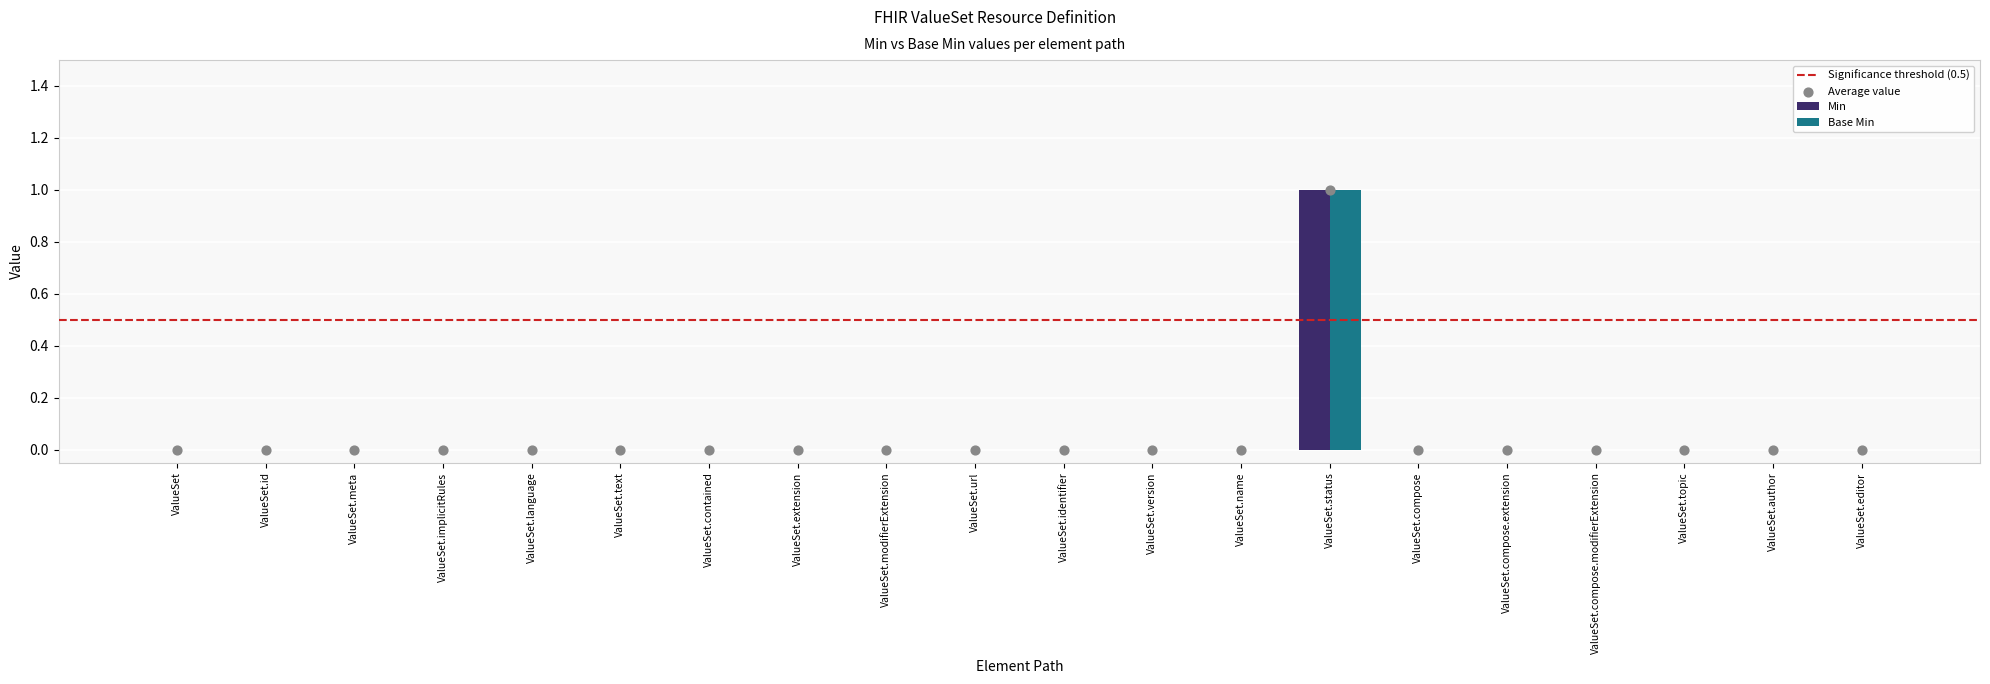

At how many categories does at least one series exceed 0?

1